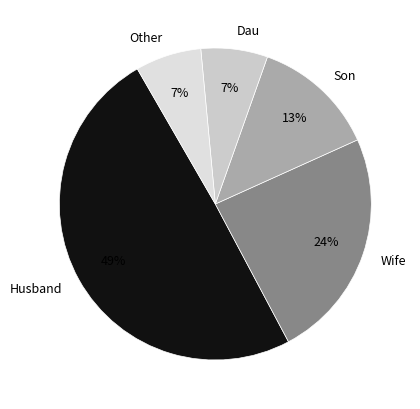

Is it true that Other is 7% of the pie?

True